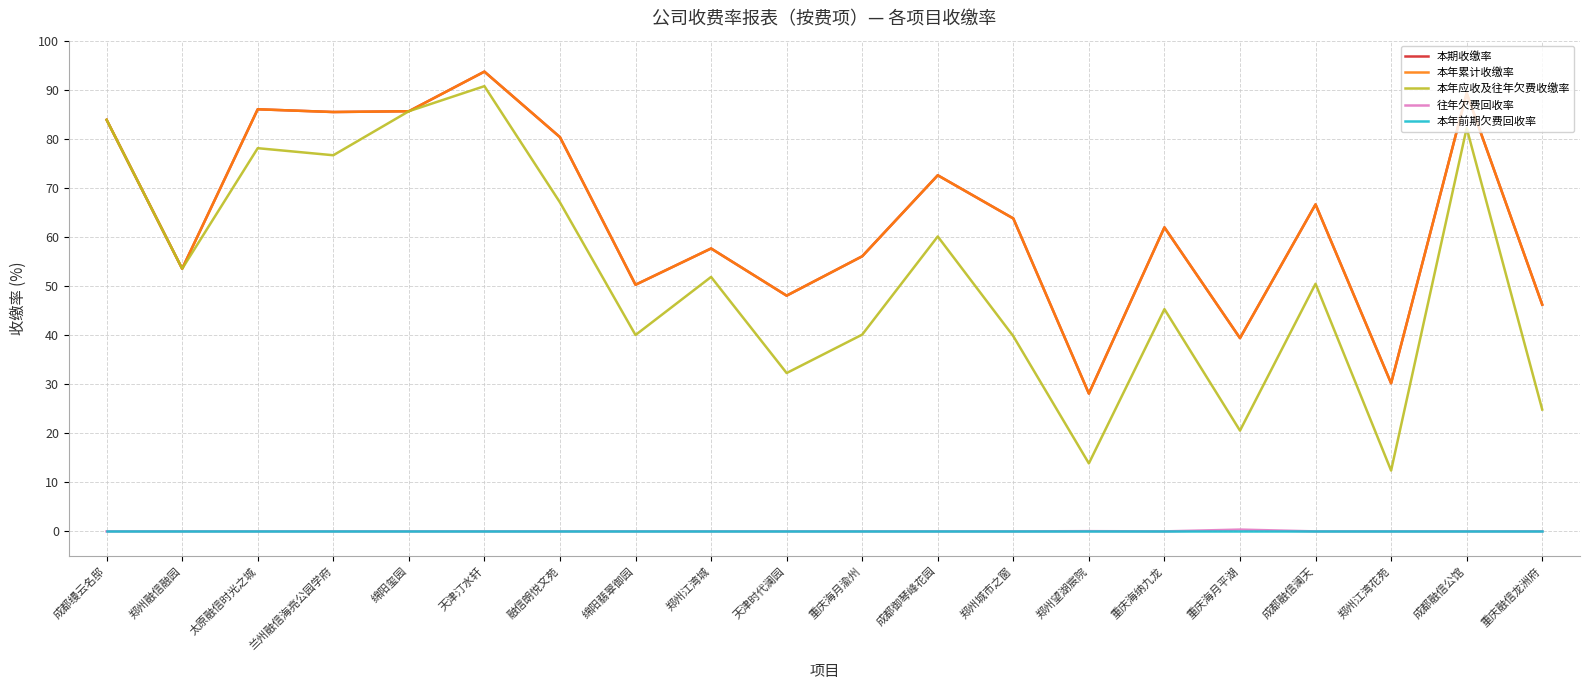

True or false: 本年累计收缴率 and 本期收缴率 cross at least once.

False